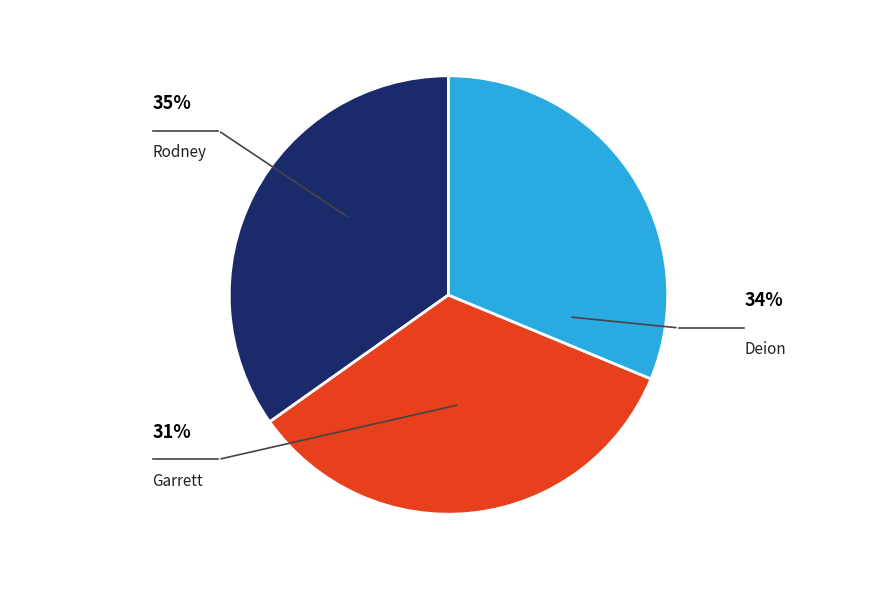

Is the sum of Rodney and Garrett greater than half?

Yes